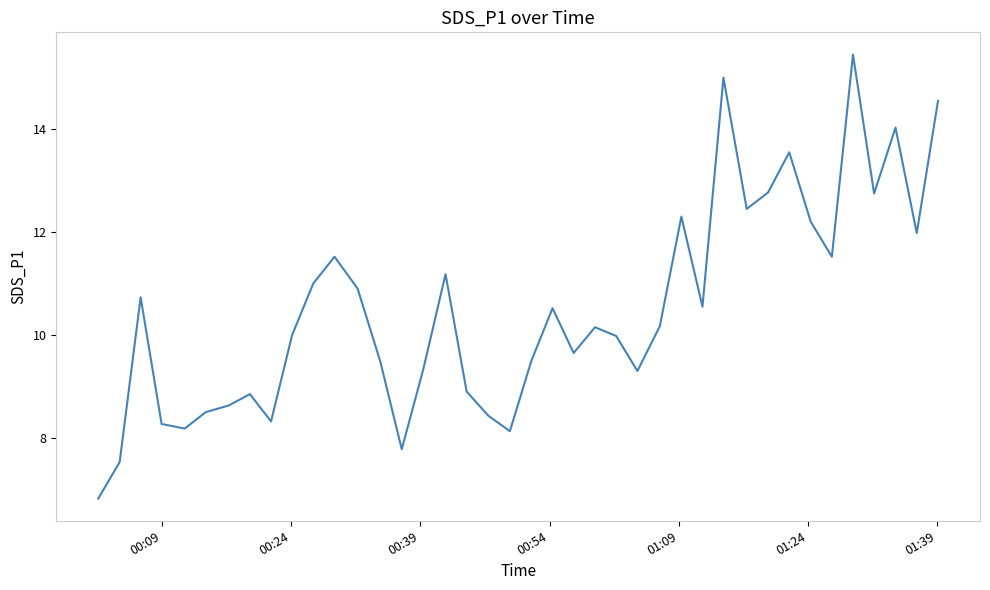

What is the minimum value shown in the chart?

6.8